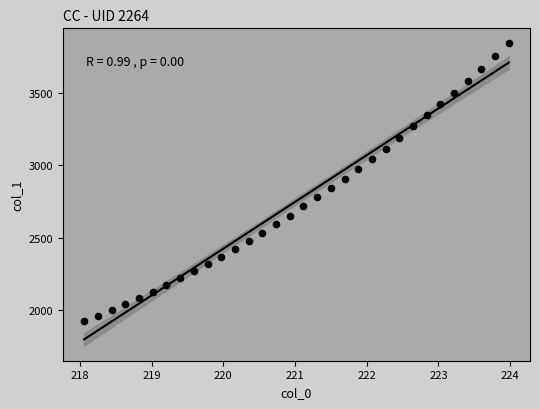

What is the range of X values (max minus min)?

5.9